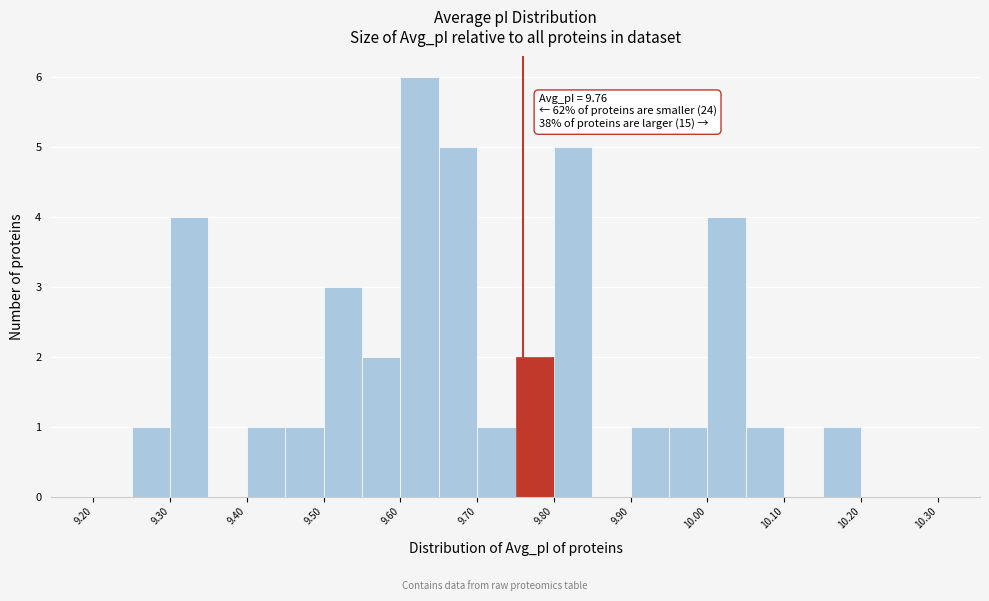

Which range on the x-axis has the tallest bar?

9.60 to 9.65